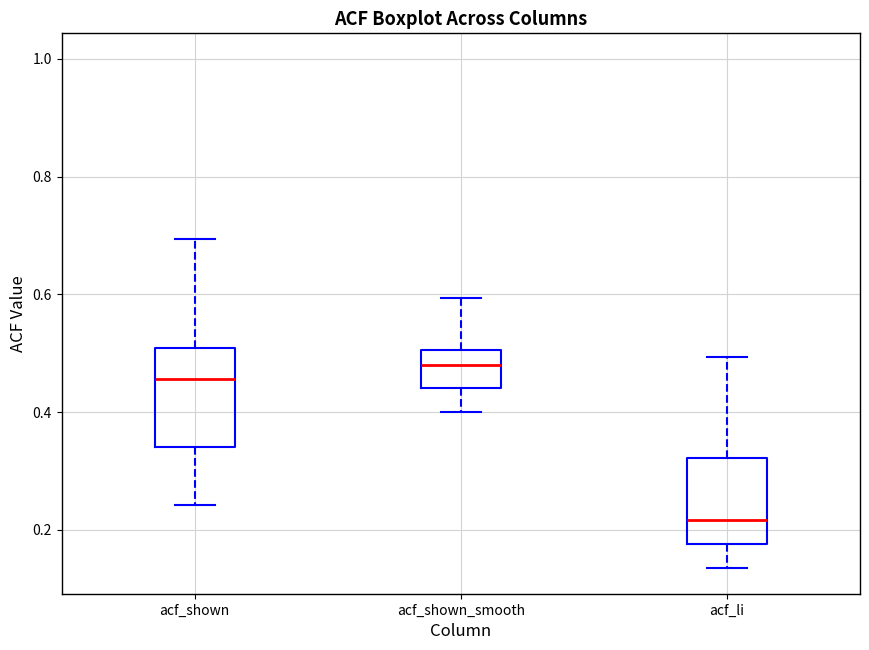

Reading left to right, read every box against the y-axis: the position of its median line, the range the box covers, and the ends of its whiskers. The values are not printed on the chart, so give them approximately, as read against the axis.

acf_shown: median 0.46, box 0.34 to 0.50, whiskers 0.24 to 0.70
acf_shown_smooth: median 0.48, box 0.44 to 0.50, whiskers 0.40 to 0.60
acf_li: median 0.22, box 0.18 to 0.32, whiskers 0.14 to 0.50